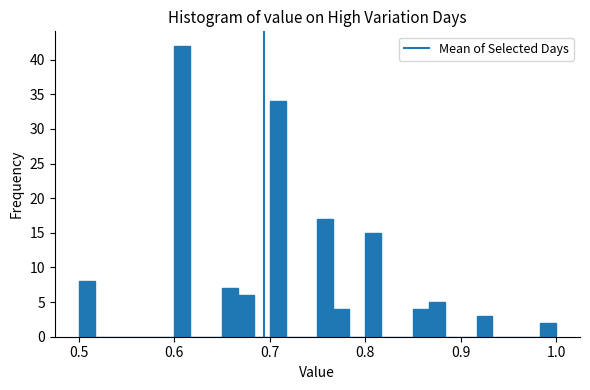

Read against the x-axis, roughly where is the centre of the tallest bar?

0.61